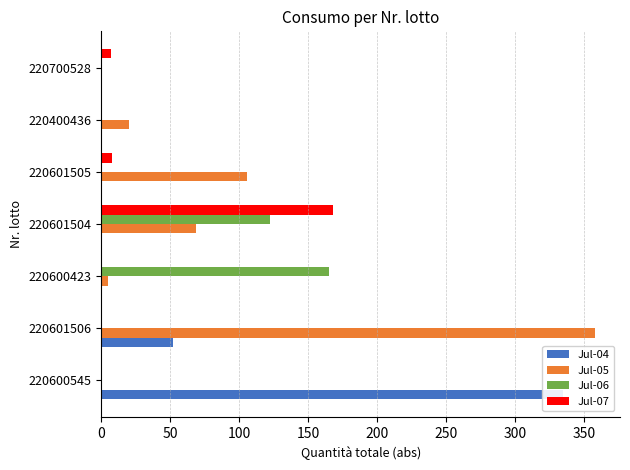

List the series in order of their overall mean, highest first.

Jul-05, Jul-04, Jul-06, Jul-07